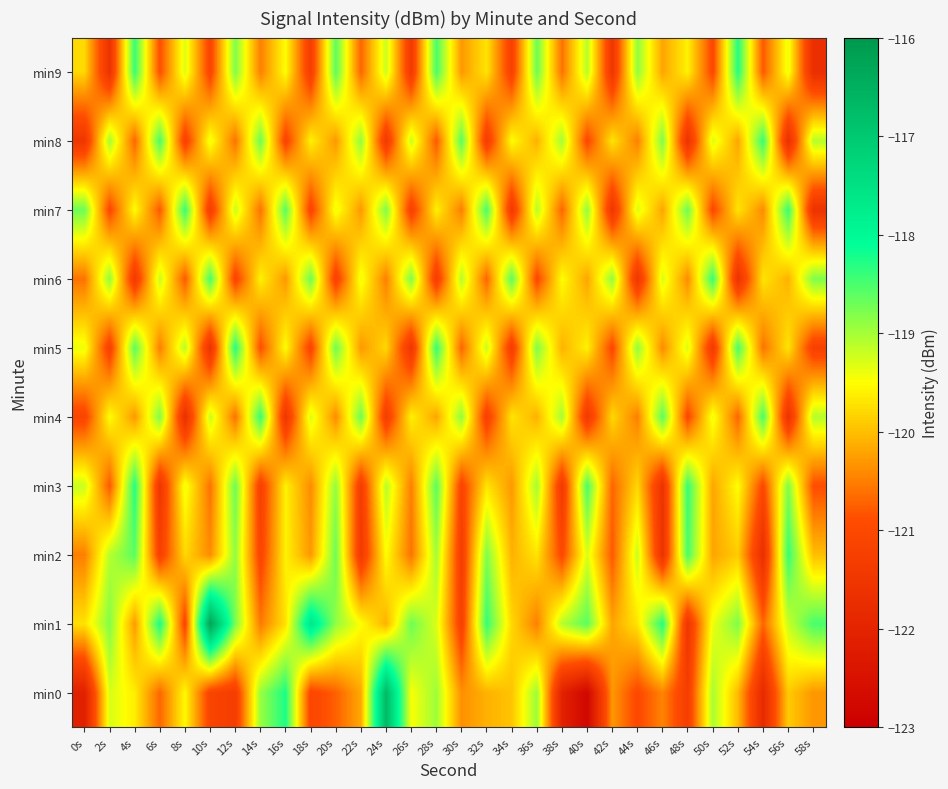

Reading left to right, list all the values displayed in this chart.

min0: 0s=-122.1	2s=-119.3	4s=-119.6	6s=-120.7	8s=-119.5	10s=-121.1	12s=-121.3	14s=-118.9	16s=-118.2	18s=-121.1	20s=-120.7	22s=-120.2	24s=-116.7	26s=-119.5	28s=-119.0	30s=-120.4	32s=-120.1	34s=-120.0	36s=-119.0	38s=-122.1	40s=-122.8	42s=-120.3	44s=-121.0	46s=-120.5	48s=-121.3	50s=-119.0	52s=-120.0	54s=-121.8	56s=-119.9	58s=-120.3
min1: 0s=-119.7	2s=-118.8	4s=-120.3	6s=-118.2	8s=-121.1	10s=-116.3	12s=-118.8	14s=-120.5	16s=-119.7	18s=-117.6	20s=-118.9	22s=-119.5	24s=-120.1	26s=-118.7	28s=-119.3	30s=-121.2	32s=-118.4	34s=-119.8	36s=-120.5	38s=-119.1	40s=-118.6	42s=-120.2	44s=-119.7	46s=-118.3	48s=-121.5	50s=-119.4	52s=-118.8	54s=-120.7	56s=-119.2	58s=-118.5
min2: 0s=-120.5	2s=-119.1	4s=-118.6	6s=-121.2	8s=-119.8	10s=-120.4	12s=-118.9	14s=-121.1	16s=-119.6	18s=-120.3	20s=-118.7	22s=-121.4	24s=-119.5	26s=-120.6	28s=-119.0	30s=-121.3	32s=-118.8	34s=-120.1	36s=-119.7	38s=-121.0	40s=-119.3	42s=-120.8	44s=-119.2	46s=-121.6	48s=-118.5	50s=-120.2	52s=-119.9	54s=-121.7	56s=-118.4	58s=-120.0
min3: 0s=-119.2	2s=-120.8	4s=-118.3	6s=-121.5	8s=-119.4	10s=-120.6	12s=-118.7	14s=-121.2	16s=-119.6	18s=-120.4	20s=-118.9	22s=-121.3	24s=-119.1	26s=-120.5	28s=-118.6	30s=-121.1	32s=-119.7	34s=-120.3	36s=-119.0	38s=-121.4	40s=-118.5	42s=-120.7	44s=-119.8	46s=-121.6	48s=-118.4	50s=-120.2	52s=-119.5	54s=-121.0	56s=-118.8	58s=-120.9
min4: 0s=-121.1	2s=-119.5	4s=-120.3	6s=-118.8	8s=-121.7	10s=-119.2	12s=-120.6	14s=-118.4	16s=-121.5	18s=-119.3	20s=-120.4	22s=-118.7	24s=-121.3	26s=-119.6	28s=-120.2	30s=-118.9	32s=-121.2	34s=-119.7	36s=-120.1	38s=-119.0	40s=-121.4	42s=-119.8	44s=-120.5	46s=-118.6	48s=-121.0	50s=-119.4	52s=-120.7	54s=-118.5	56s=-121.6	58s=-119.1
min5: 0s=-119.4	2s=-121.2	4s=-118.6	6s=-120.5	8s=-119.1	10s=-121.6	12s=-118.3	14s=-120.9	16s=-119.5	18s=-121.1	20s=-118.7	22s=-120.3	24s=-119.8	26s=-121.5	28s=-118.4	30s=-120.7	32s=-119.2	34s=-121.3	36s=-118.8	38s=-120.1	40s=-119.6	42s=-121.0	44s=-118.9	46s=-120.4	48s=-119.3	50s=-121.4	52s=-118.5	54s=-120.6	56s=-119.7	58s=-121.2
min6: 0s=-120.6	2s=-118.9	4s=-121.4	6s=-119.2	8s=-120.8	10s=-118.5	12s=-121.1	14s=-119.6	16s=-120.3	18s=-118.7	20s=-121.2	22s=-119.4	24s=-120.5	26s=-118.8	28s=-121.3	30s=-119.1	32s=-120.7	34s=-118.6	36s=-121.0	38s=-119.5	40s=-120.2	42s=-118.9	44s=-121.5	46s=-119.3	48s=-120.4	50s=-118.4	52s=-121.6	54s=-119.7	56s=-120.1	58s=-118.8
min7: 0s=-118.7	2s=-121.0	4s=-119.5	6s=-120.8	8s=-118.4	10s=-121.3	12s=-119.2	14s=-120.6	16s=-118.6	18s=-121.1	20s=-119.4	22s=-120.3	24s=-118.8	26s=-121.2	28s=-119.6	30s=-120.5	32s=-118.5	34s=-121.4	36s=-119.1	38s=-120.7	40s=-118.9	42s=-121.5	44s=-119.3	46s=-120.2	48s=-118.7	50s=-121.0	52s=-119.7	54s=-120.4	56s=-118.4	58s=-121.6
min8: 0s=-121.5	2s=-119.0	4s=-120.7	6s=-118.5	8s=-121.2	10s=-119.4	12s=-120.6	14s=-118.7	16s=-121.1	18s=-119.6	20s=-120.3	22s=-118.9	24s=-121.4	26s=-119.2	28s=-120.8	30s=-118.6	32s=-121.3	34s=-119.5	36s=-120.1	38s=-119.0	40s=-121.0	42s=-119.7	44s=-120.5	46s=-118.8	48s=-121.6	50s=-119.3	52s=-120.2	54s=-118.4	56s=-121.7	58s=-119.1
min9: 0s=-119.8	2s=-121.6	4s=-118.4	6s=-120.9	8s=-119.3	10s=-121.1	12s=-118.8	14s=-120.5	16s=-119.5	18s=-121.3	20s=-118.6	22s=-120.7	24s=-119.2	26s=-121.4	28s=-118.5	30s=-120.3	32s=-119.7	34s=-121.2	36s=-118.7	38s=-120.6	40s=-119.1	42s=-121.5	44s=-118.9	46s=-120.2	48s=-119.6	50s=-121.0	52s=-118.3	54s=-120.8	56s=-119.4	58s=-121.7